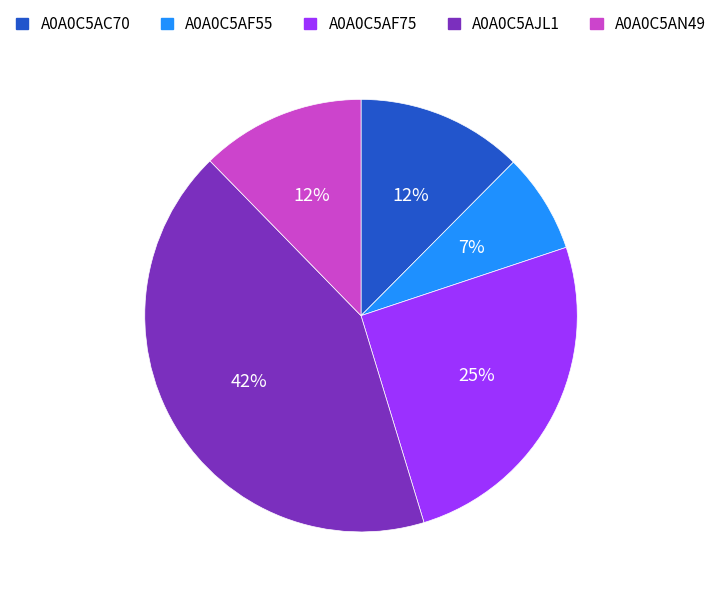

To the nearest percent, what percentage of the pie is A0A0C5AF55?

7%